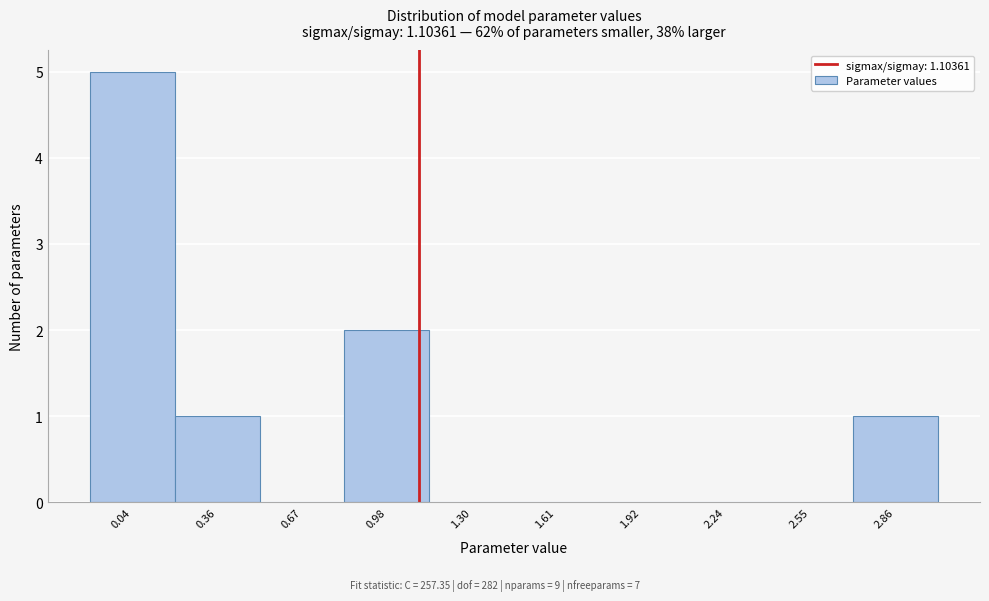

Over which range of the x-axis is the bar tallest?

-0.10 to 0.20